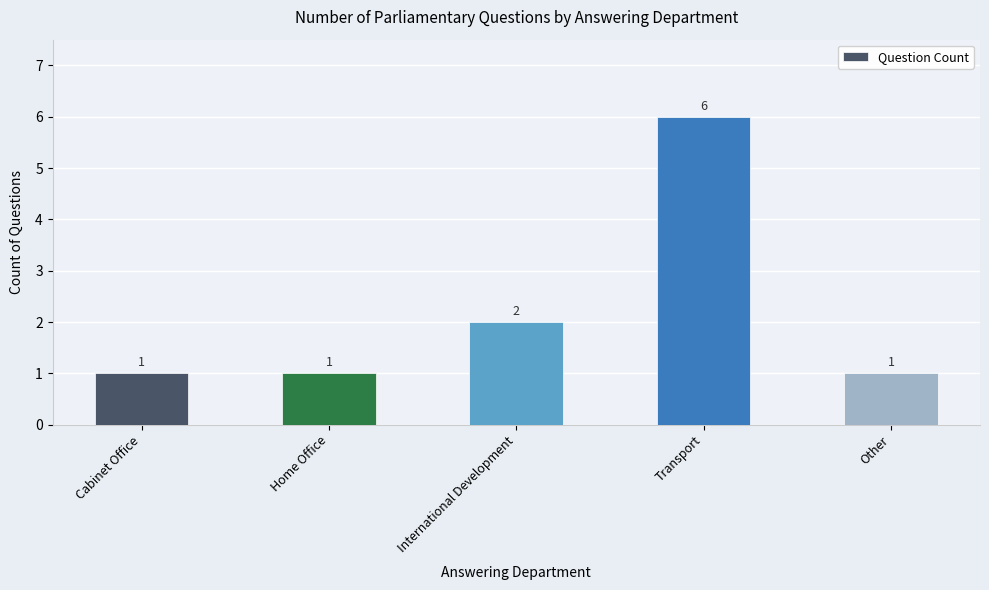

Reading left to right, list all the values displayed in this chart.

1	1	2	6	1